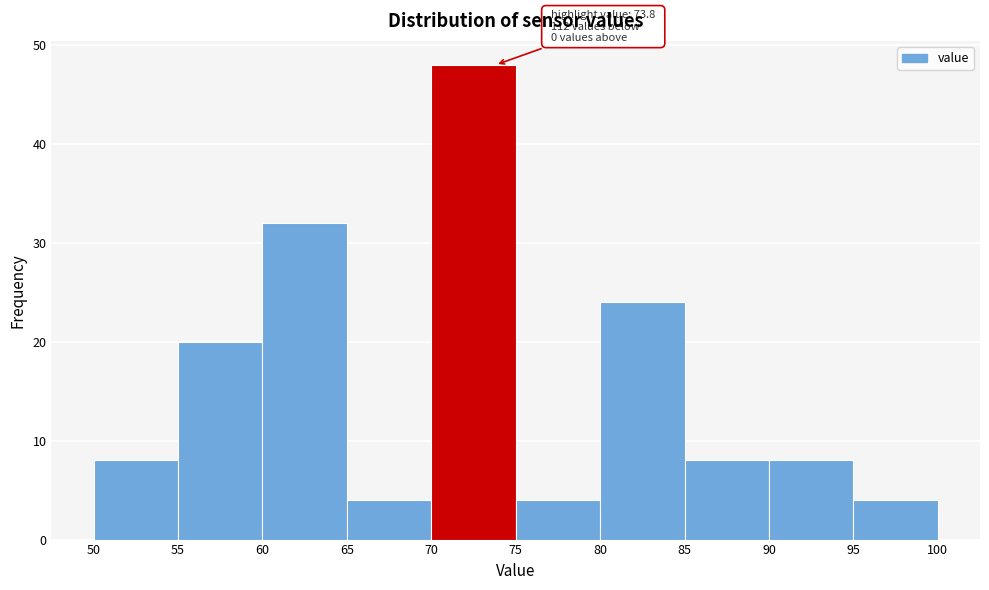

Over which range of the x-axis is the bar tallest?

70 to 75